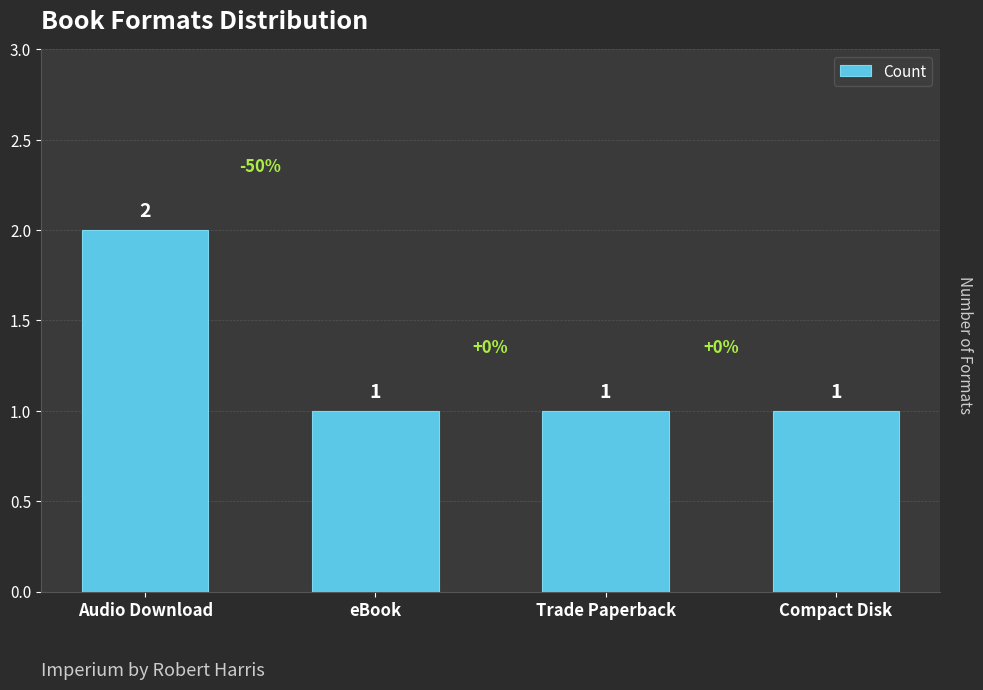

What is the smallest value displayed?

1